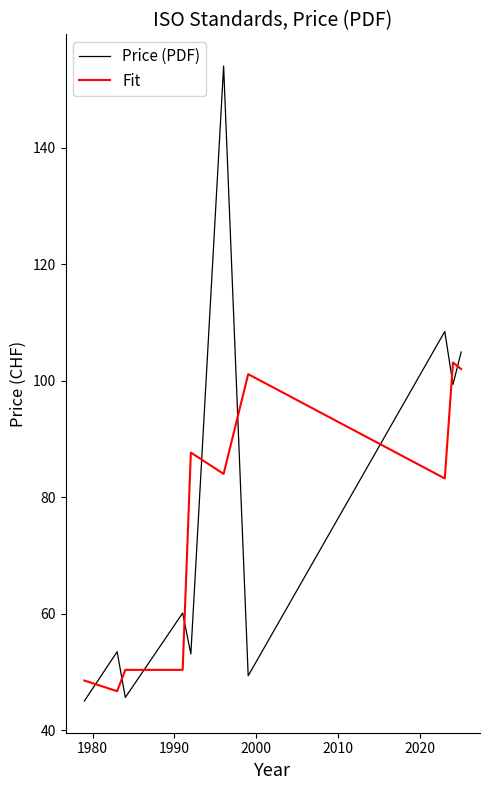

Rank the series by their maximum value, from highest to lowest.

Price (PDF), Fit